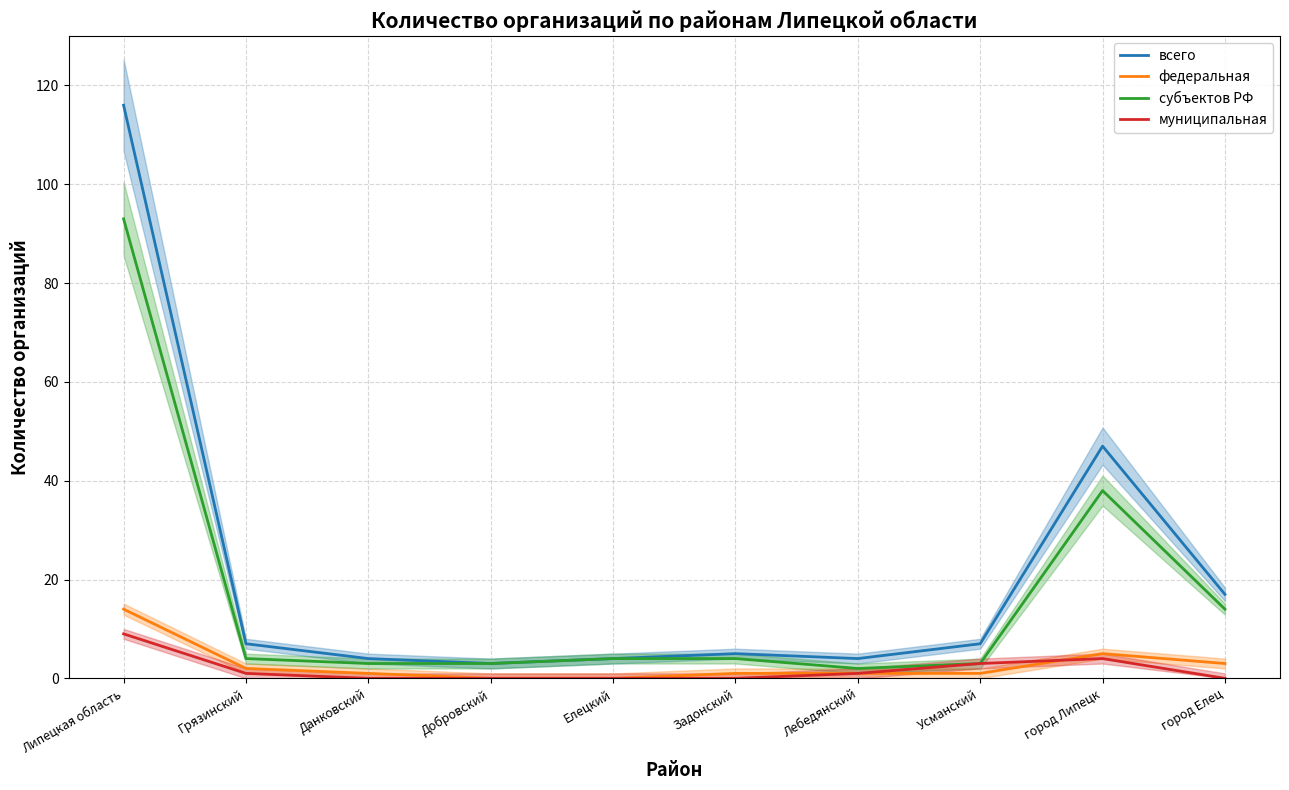

How many series are shown in this chart?

4